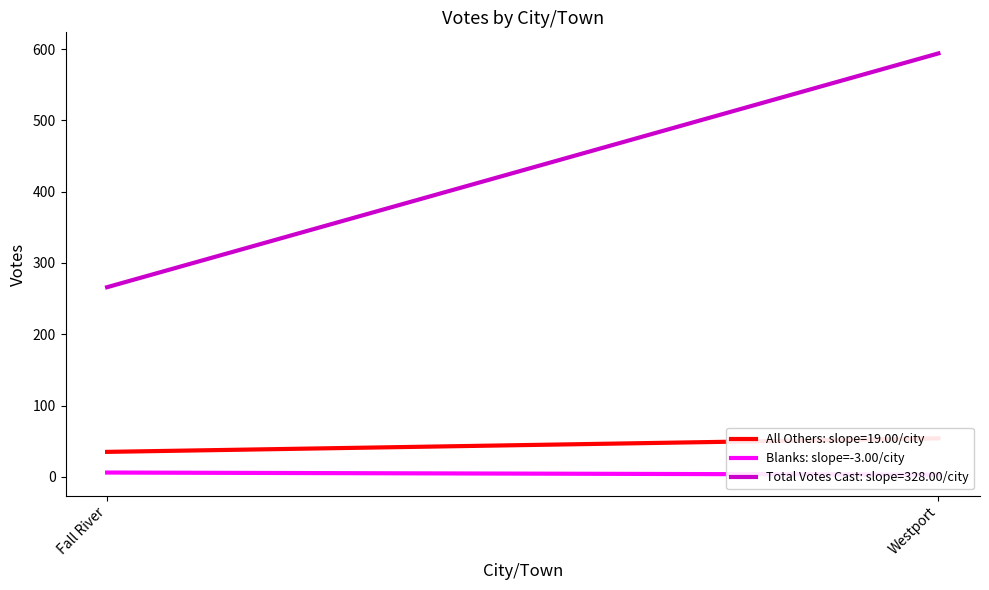

What is the average value?

4.5